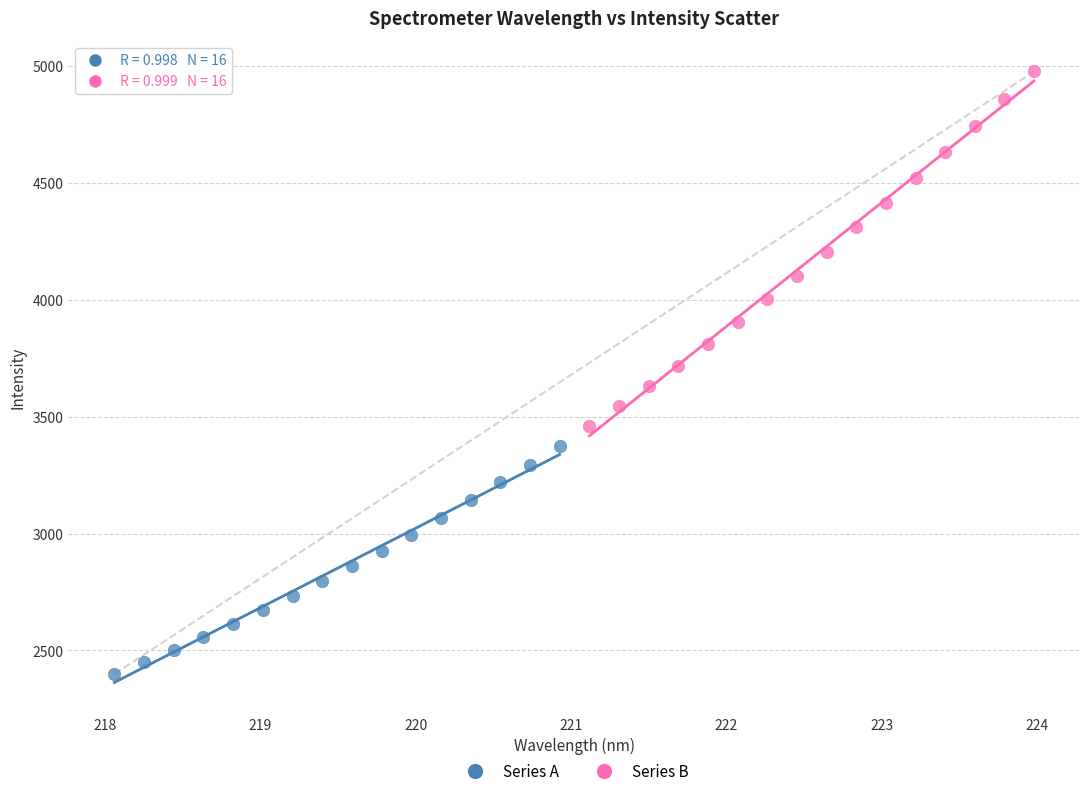

What are all the series names shown in the legend?

Series A, Series B